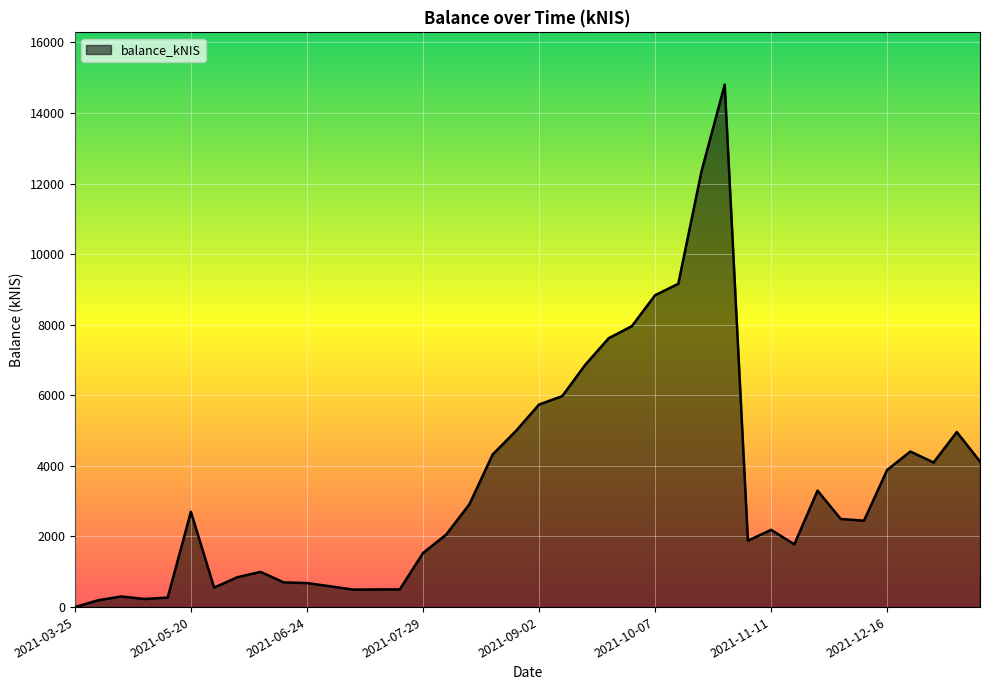

What is the difference between the maximum and minimum values?

14803.0